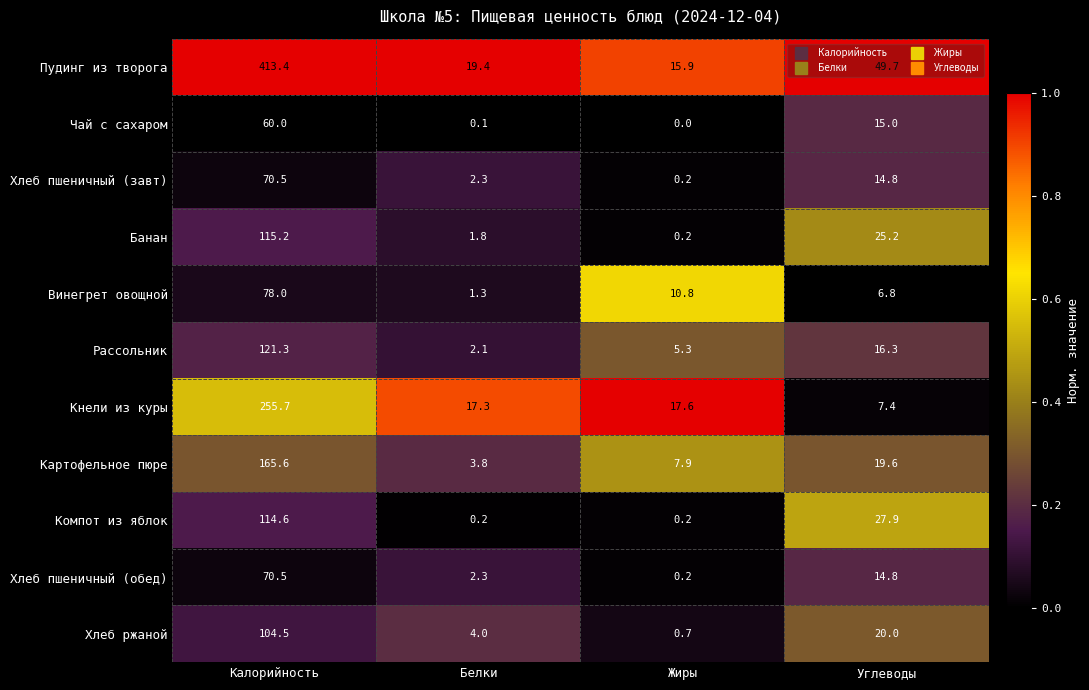

Which series changed the most between Калорийность and Белки?

Пудинг из творога